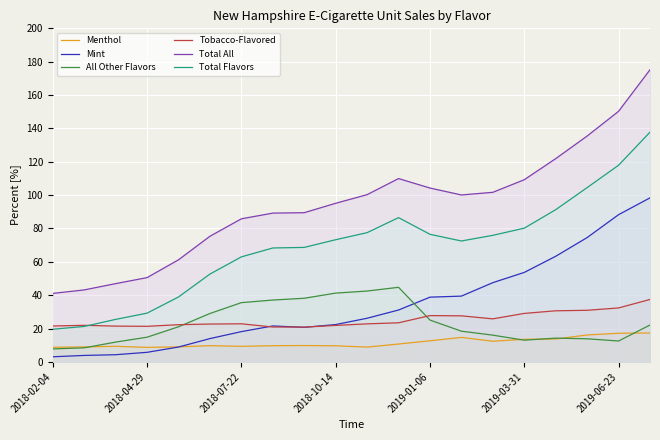

True or false: Mint and Total Flavors intersect in this chart.

False